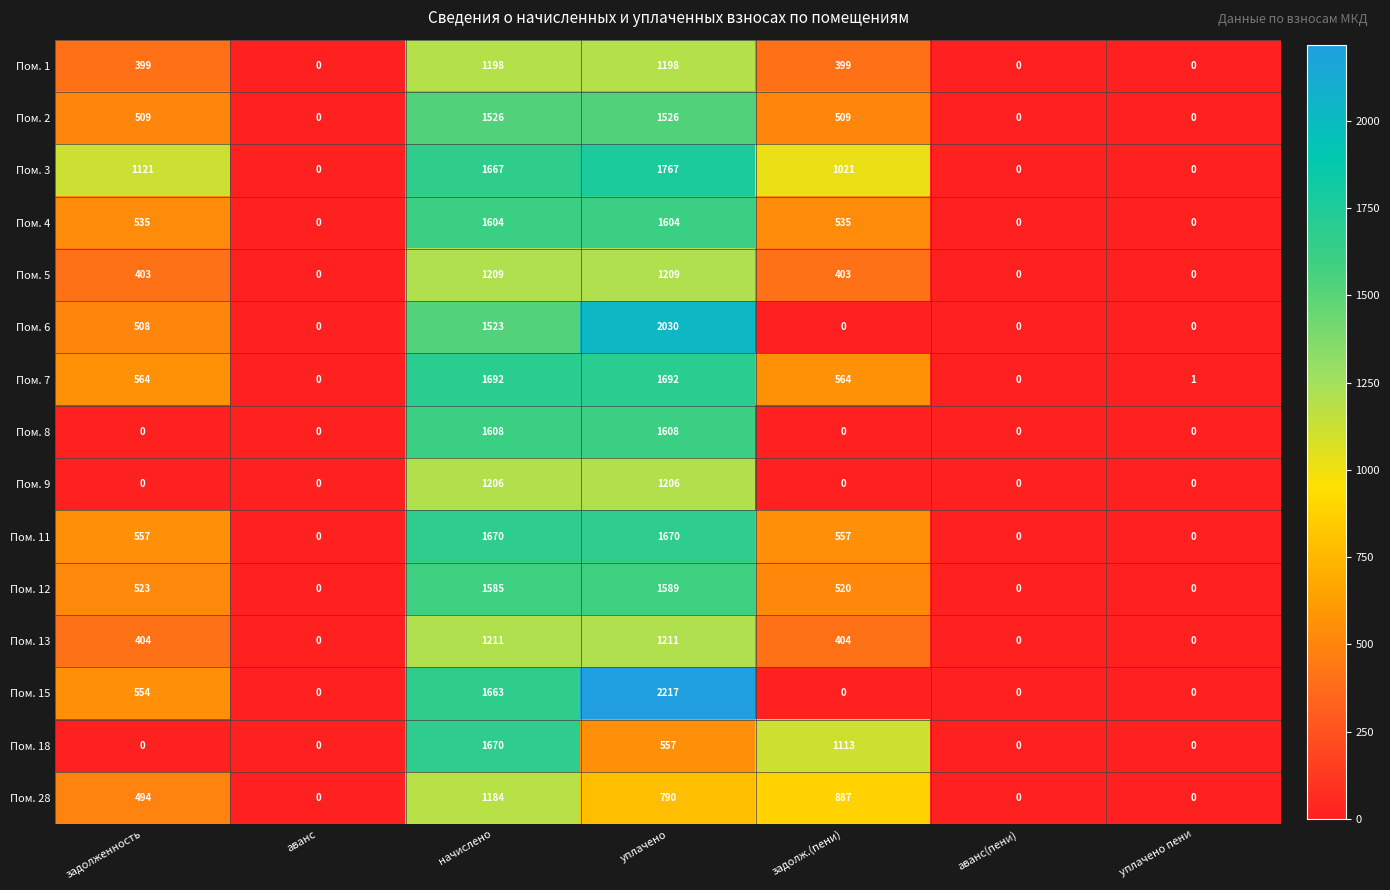

What is the difference between the maximum and minimum values in the Пом. 11 series?

1670